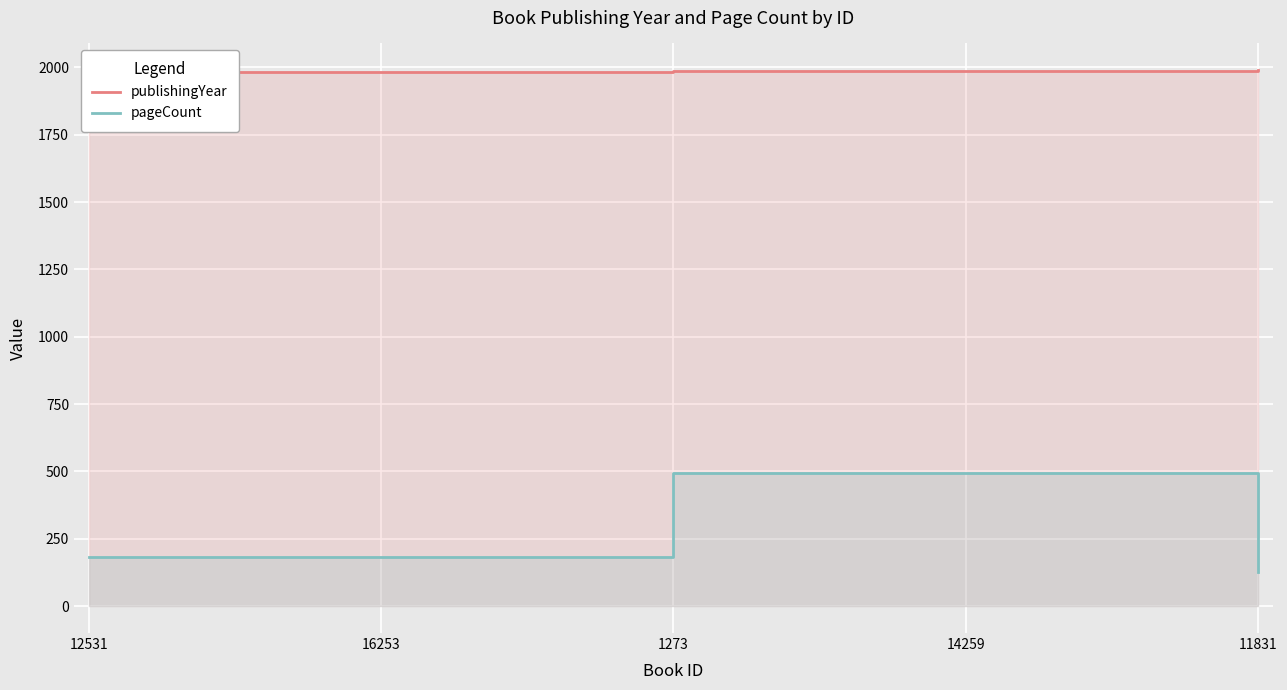

What is the minimum value for publishingYear?

1981